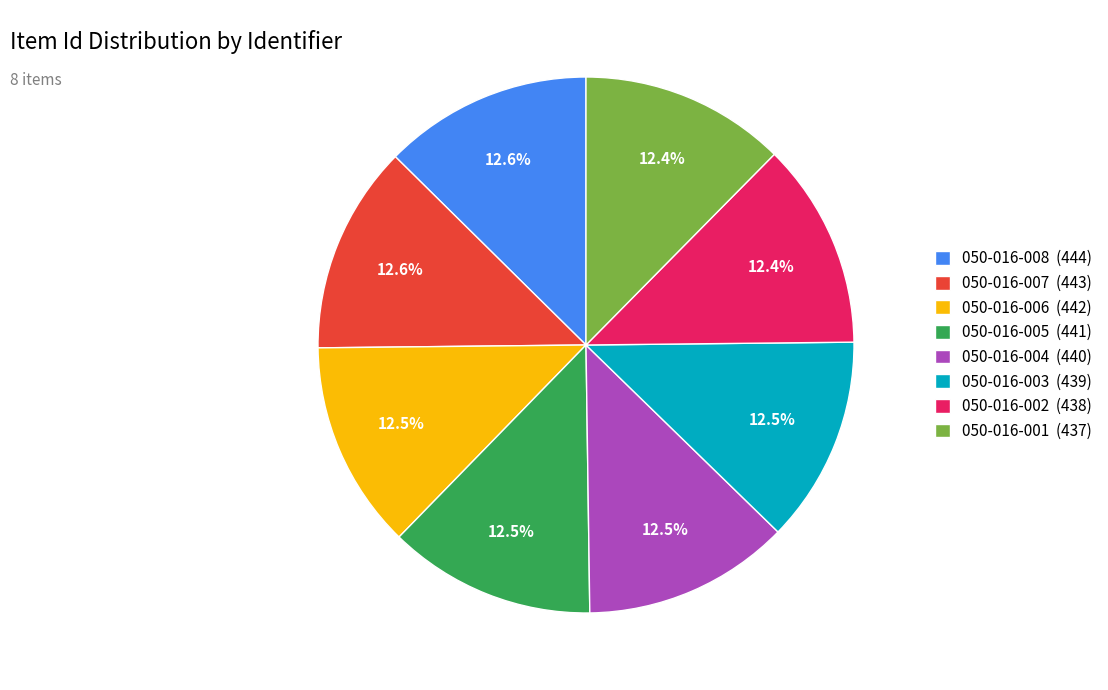

Count the number of slices in the pie.

8